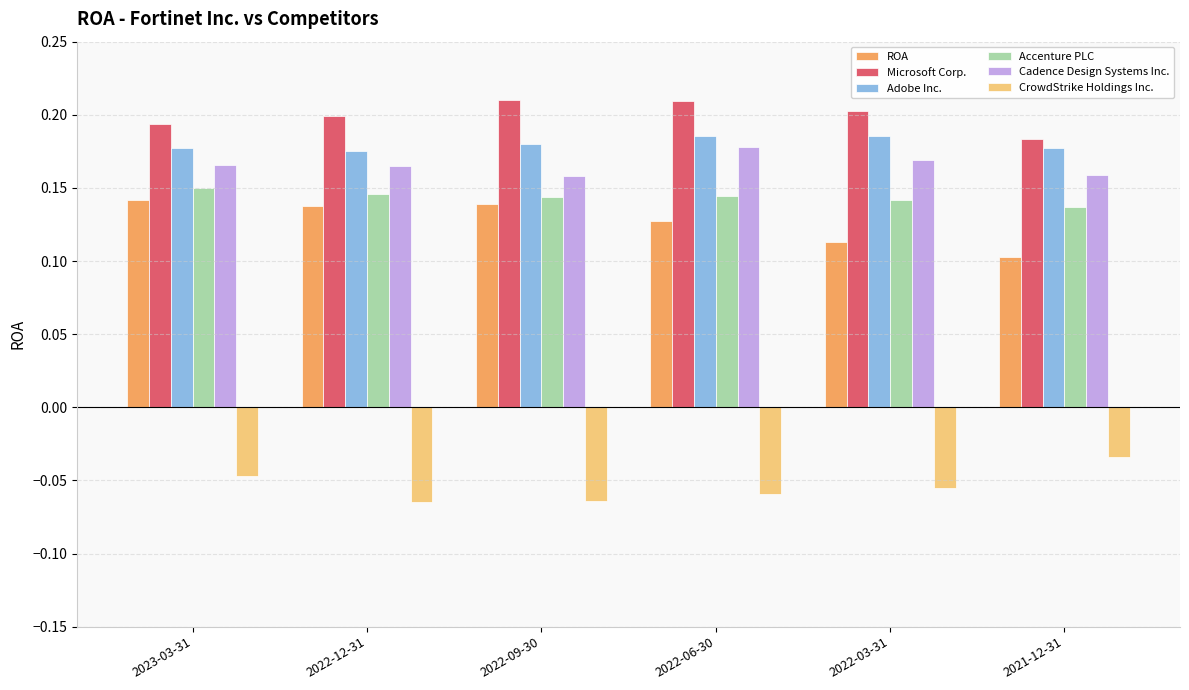

Rank the series at 2021-12-31 from lowest to highest value.

CrowdStrike Holdings Inc., ROA, Accenture PLC, Cadence Design Systems Inc., Adobe Inc., Microsoft Corp.